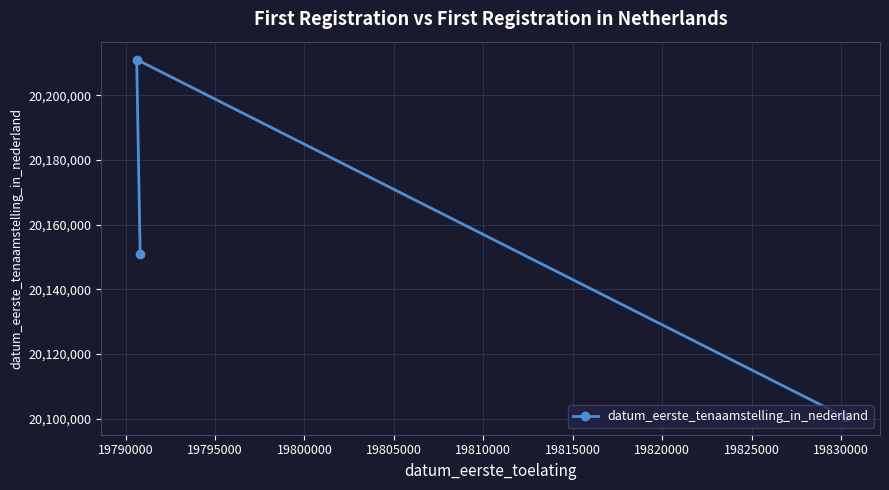

Count the values in the range 20100525 to 20211110.

3